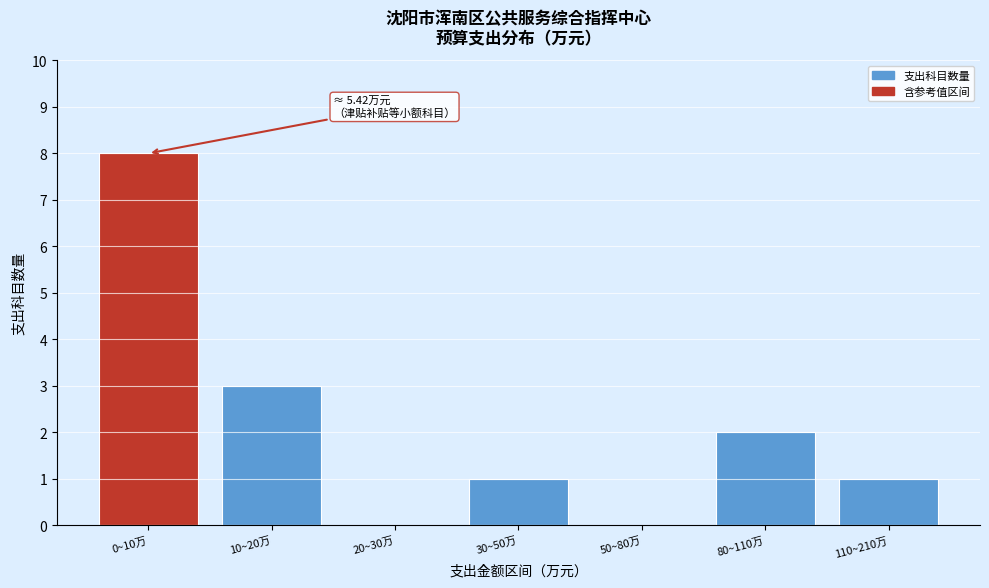

Reading right to left, list all the values displayed in this chart.

110~210万=1	80~110万=2	50~80万=0	30~50万=1	20~30万=0	10~20万=3	0~10万=8